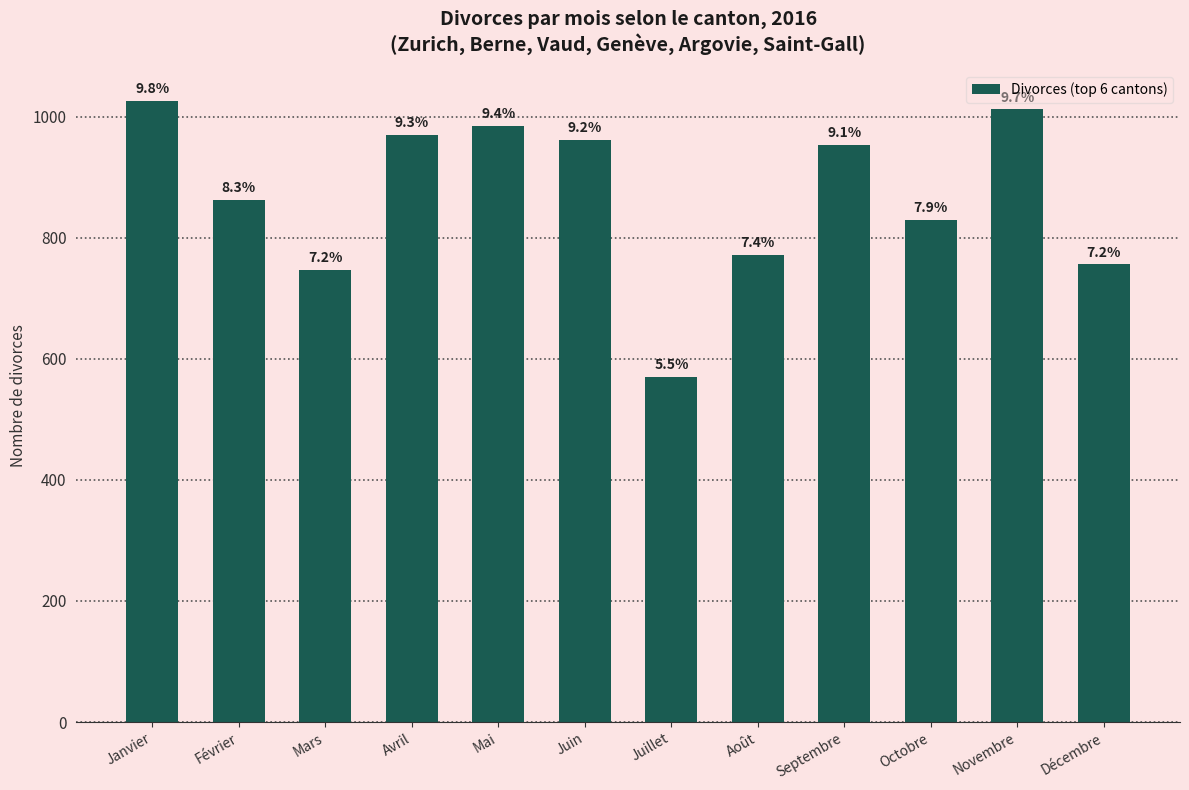

What is the average value?

870